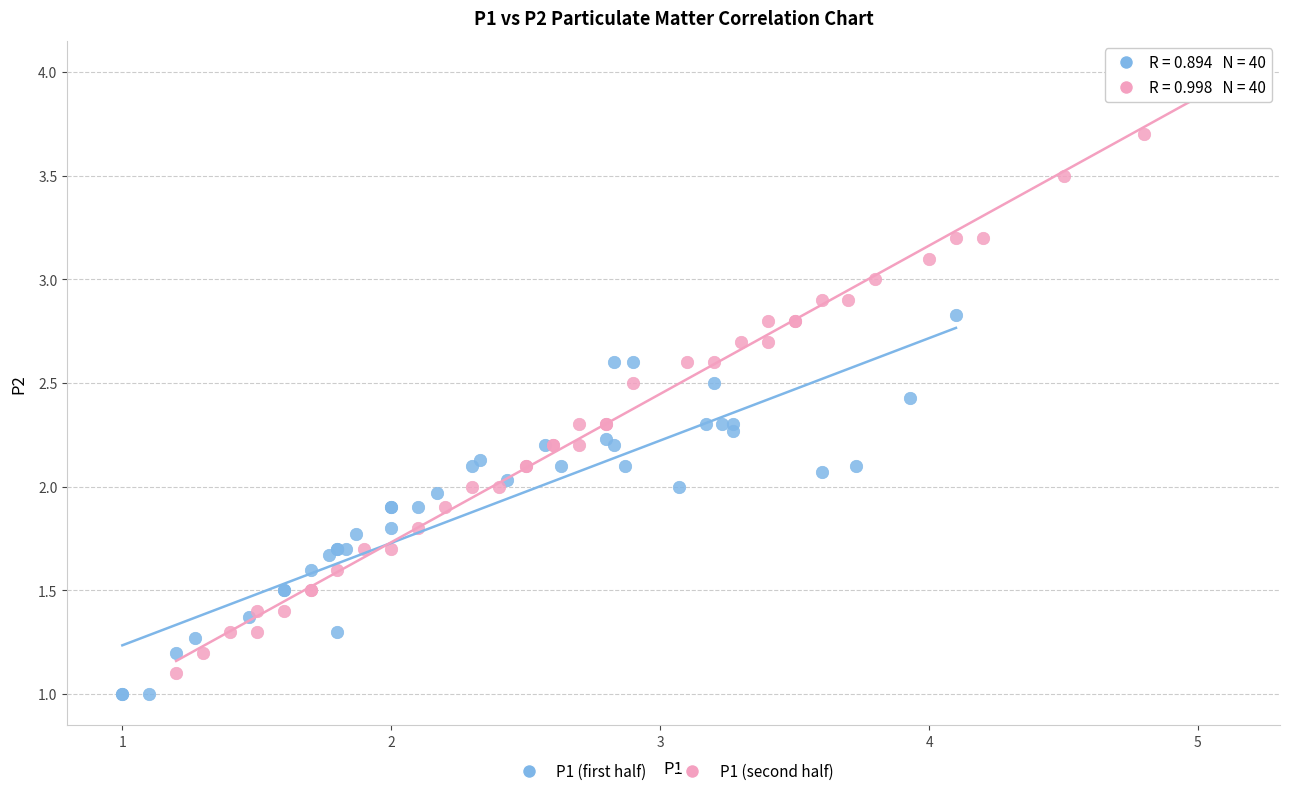

Which series reaches the maximum Y coordinate?

P1 (second half)